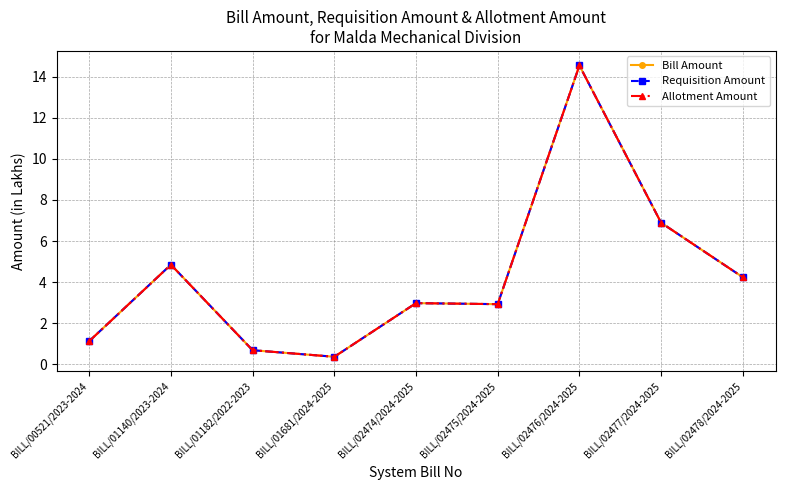

How many values in the Allotment Amount series exceed 2?

6